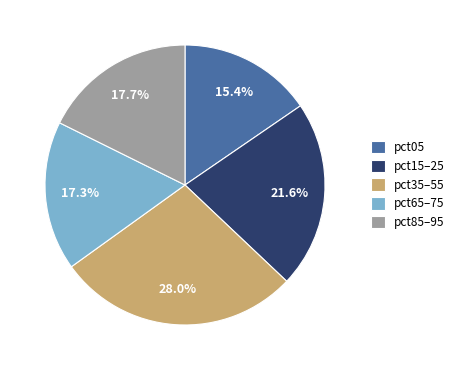

Is it true that pct05 is 30% of the pie?

False